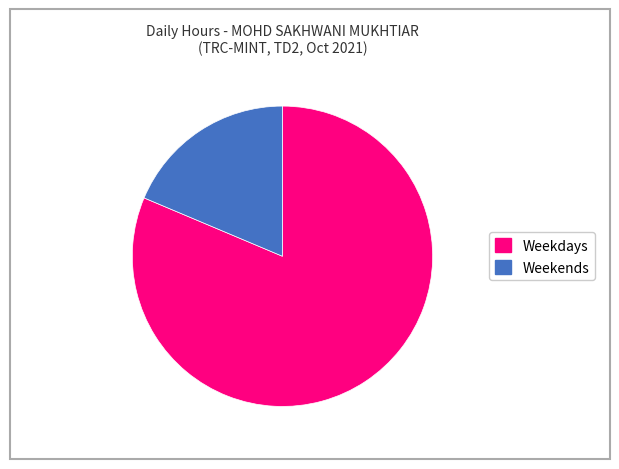

To the nearest percent, what is the average slice percentage?

50%